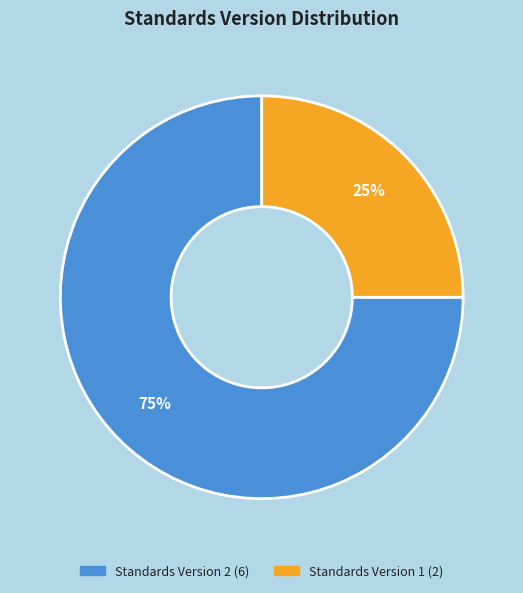

To the nearest percent, what is the average slice percentage?

50%